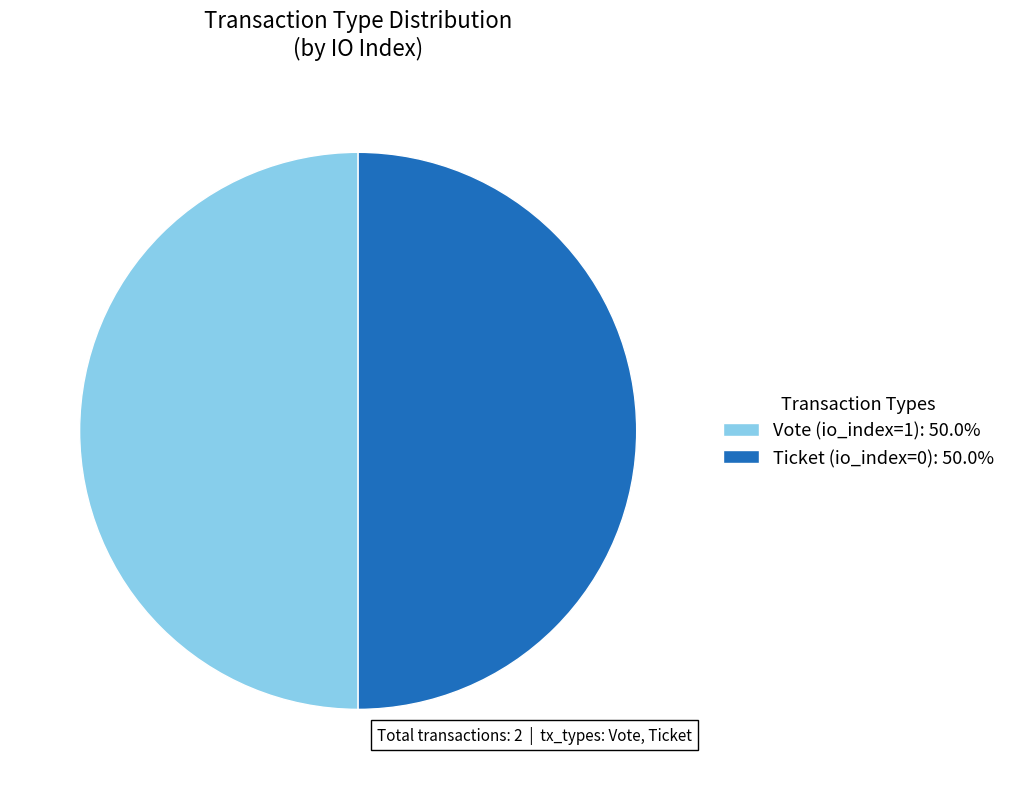

Do Ticket (io_index=0): 50.0% and Vote (io_index=1): 50.0% together represent more than half of the pie?

Yes